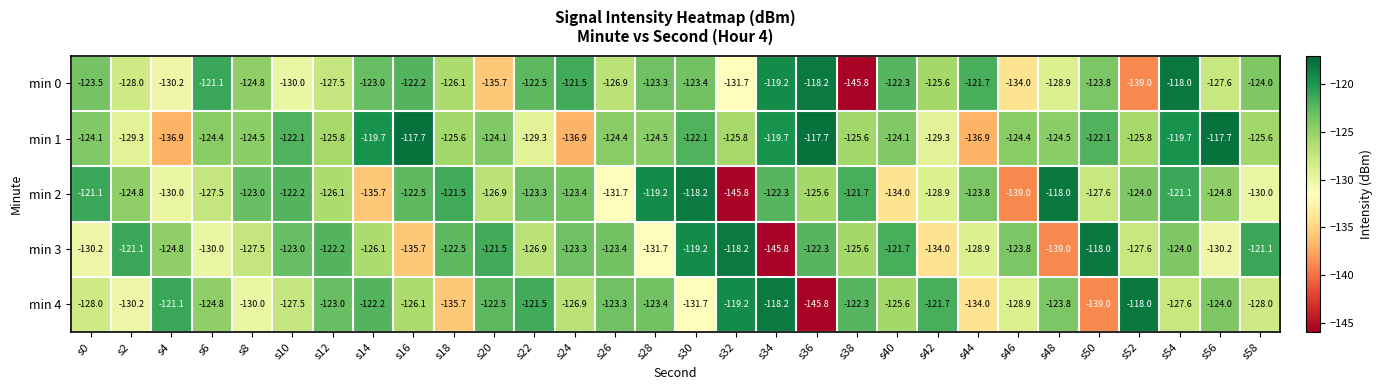

What value does the min 4 series have at s58?

-128.0